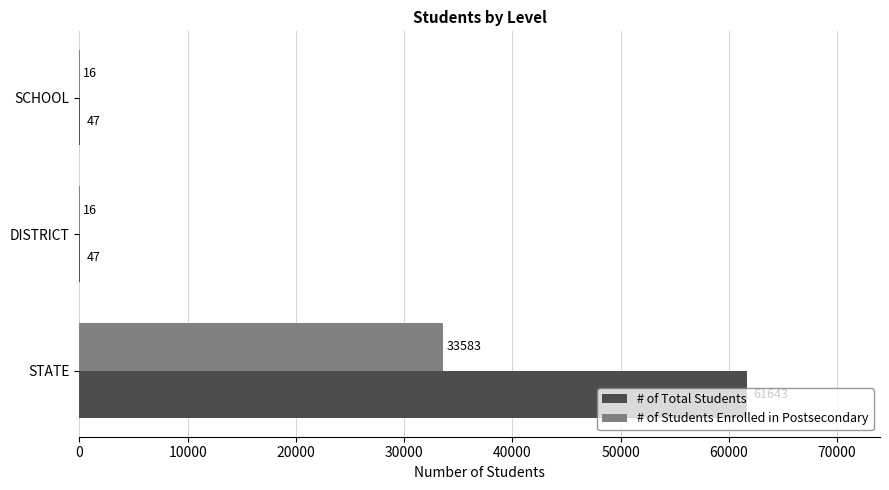

What is the maximum value shown in the chart?

61643